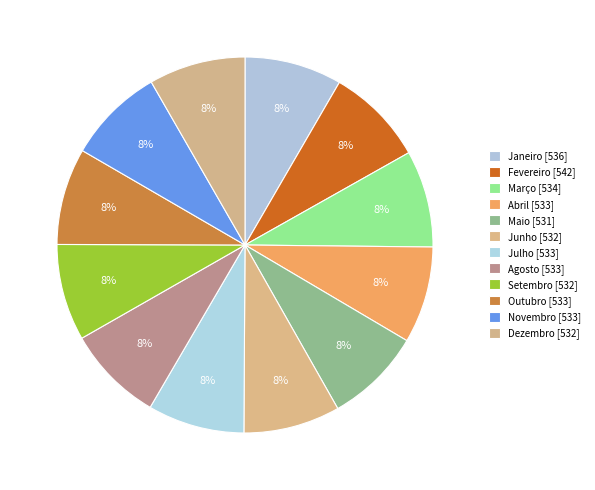

What is the smallest slice in the pie chart?

Maio